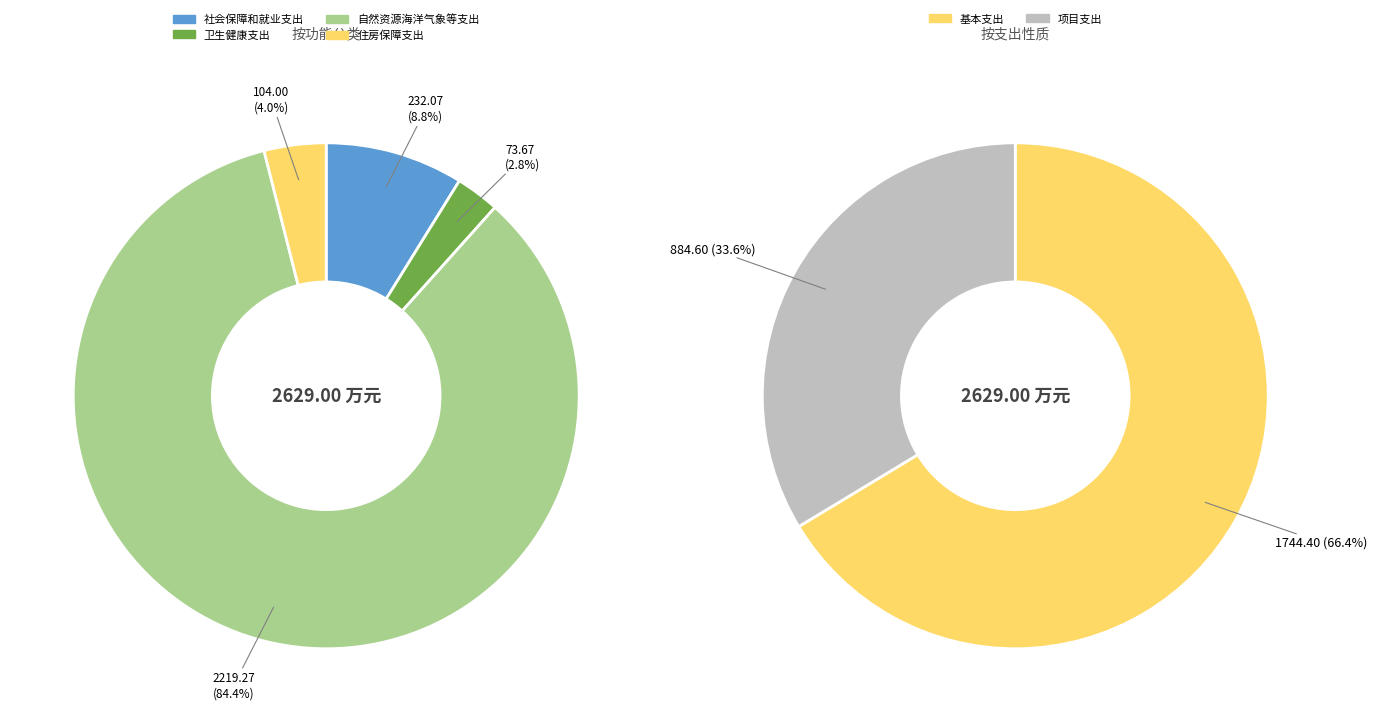

Is it true that 住房保障支出 is 4% of the pie?

True